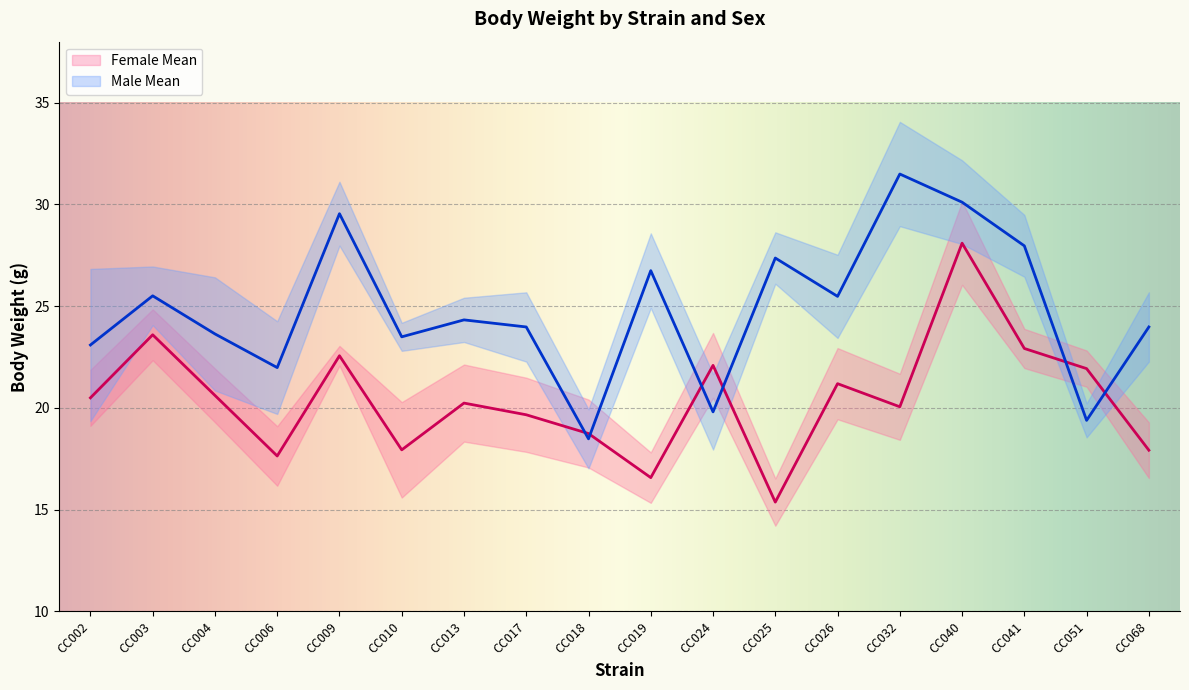

What is the value of the Male Mean point at the 5th from the left?

29.5